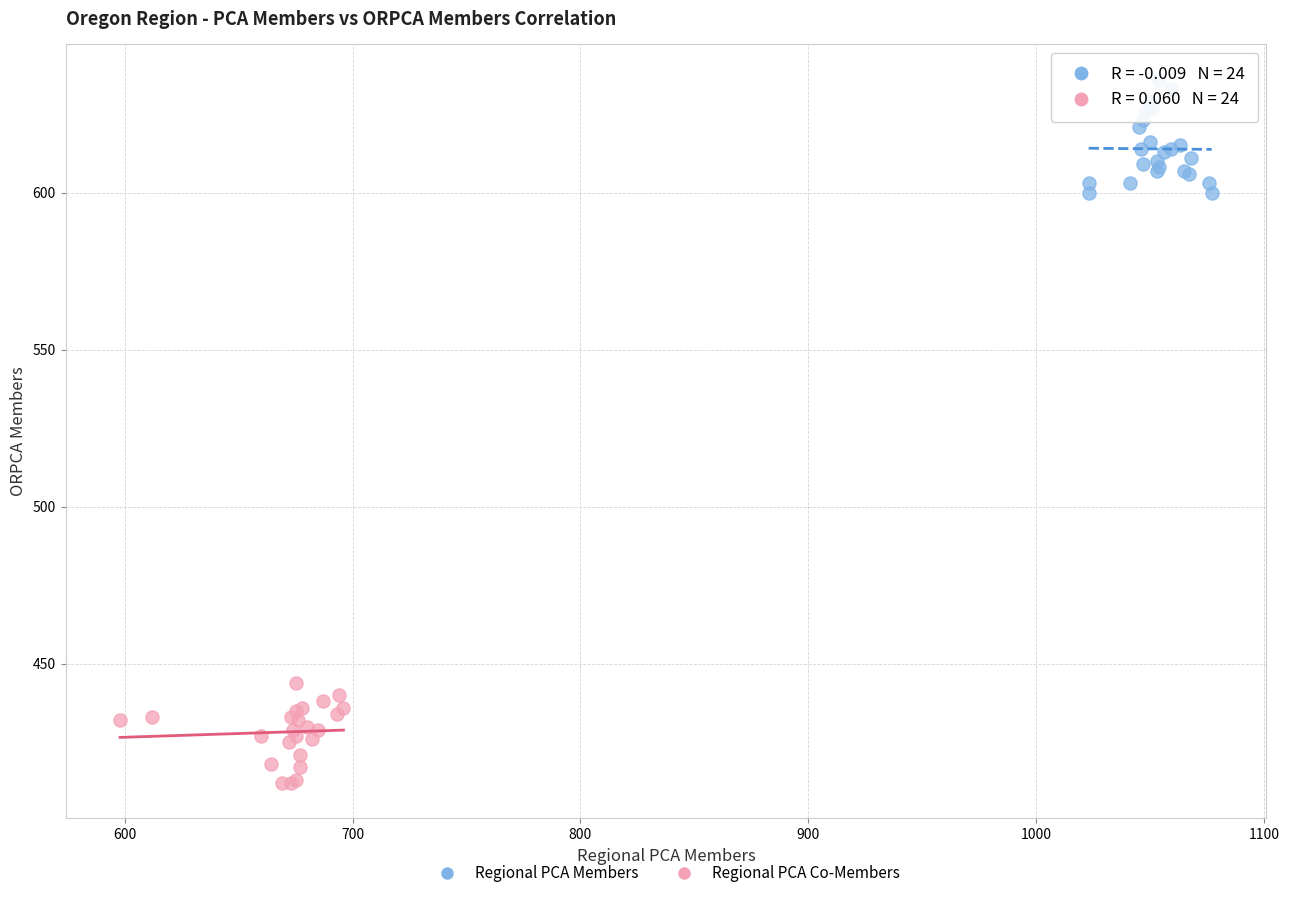

What are all the series names shown in the legend?

Regional PCA Members, Regional PCA Co-Members